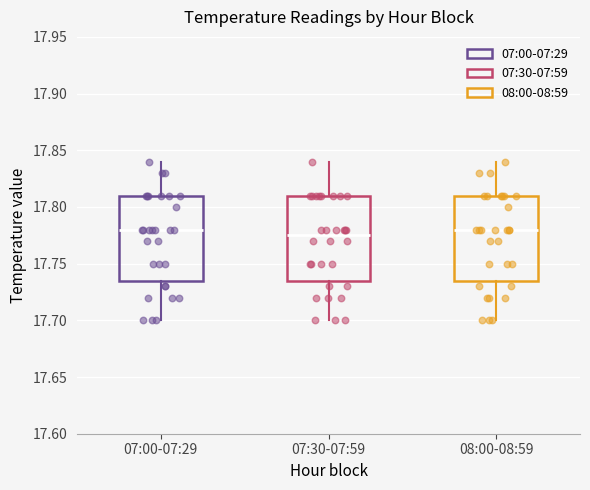

Reading left to right, transcribe this box plot: for each box, give where its median line is, the range the box spans, and where its two whiskers end, as read against the y-axis. The values are not printed on the chart, so give them approximately, as read against the axis.

07:00-07:29: median 17.780, box 17.735 to 17.810, whiskers 17.700 to 17.840
07:30-07:59: median 17.775, box 17.735 to 17.810, whiskers 17.700 to 17.840
08:00-08:59: median 17.780, box 17.735 to 17.810, whiskers 17.700 to 17.840